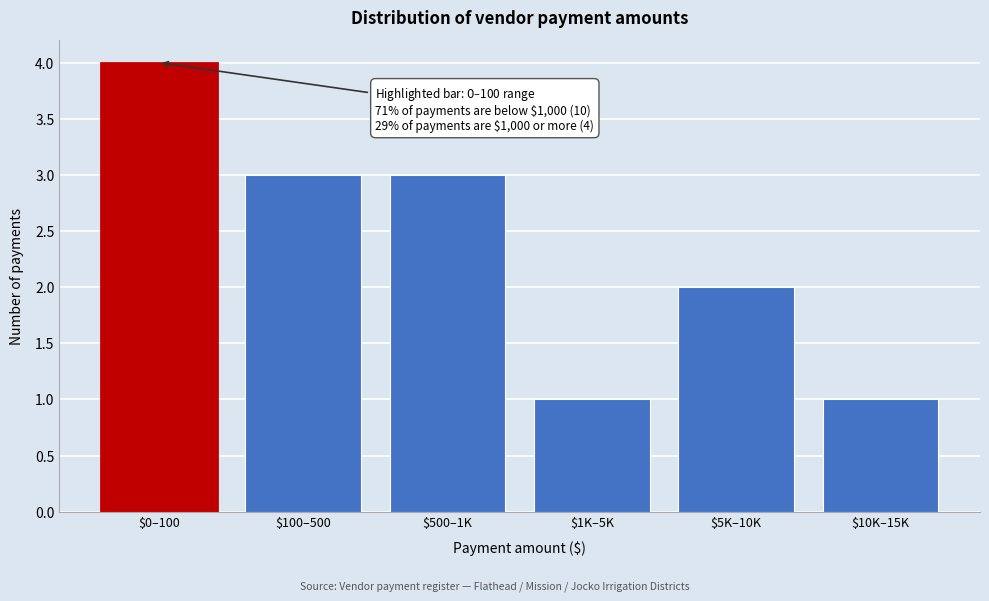

Reading right to left, what are all the values shown in this chart?

1	2	1	3	3	4